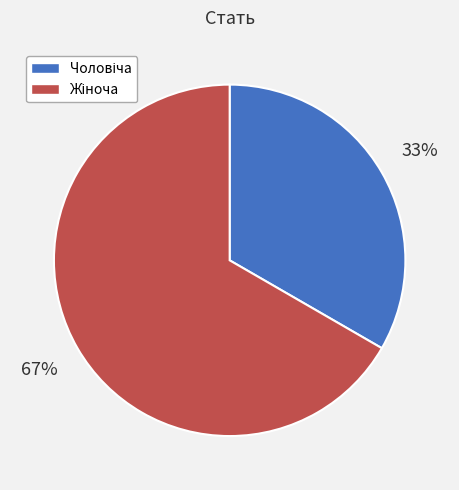

To the nearest percent, what is the average slice percentage?

50%